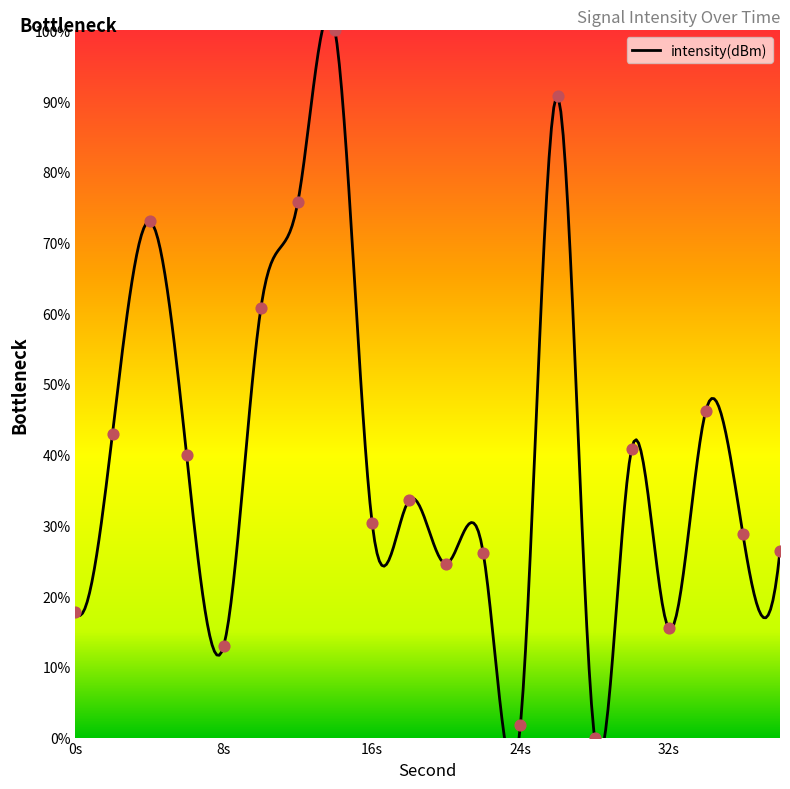

What is the change in value from 8s to 16s?

+17.4